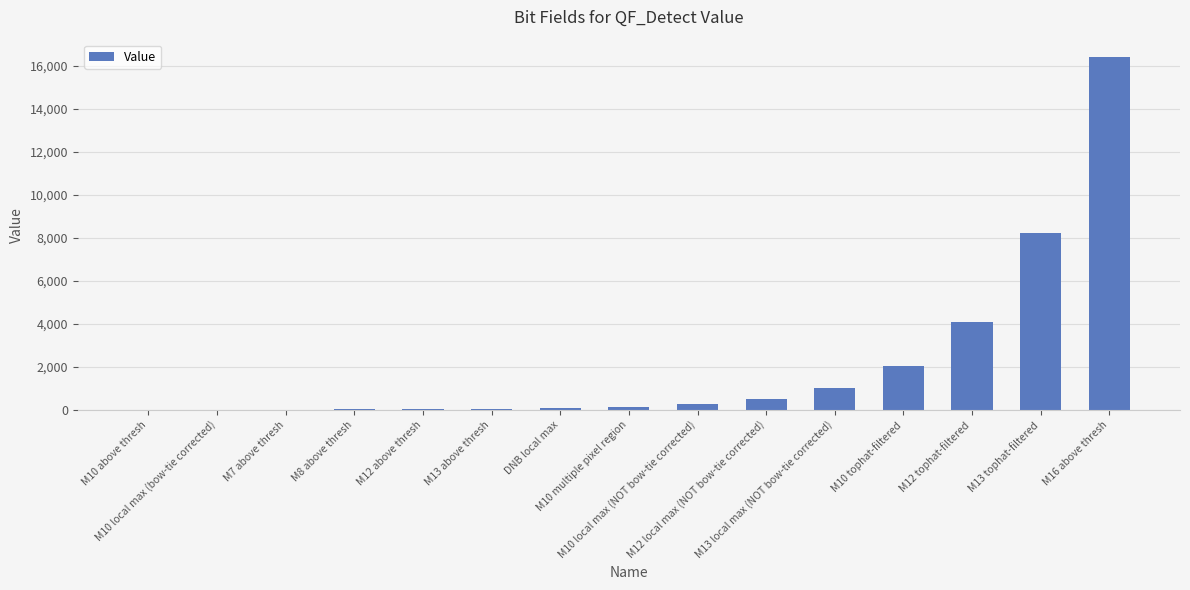

Where is the data nearest to the value 8192?

M13 tophat-filtered